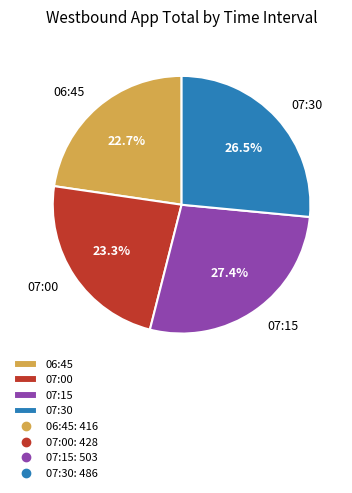

Do 07:30 and 07:15 together represent more than half of the pie?

Yes